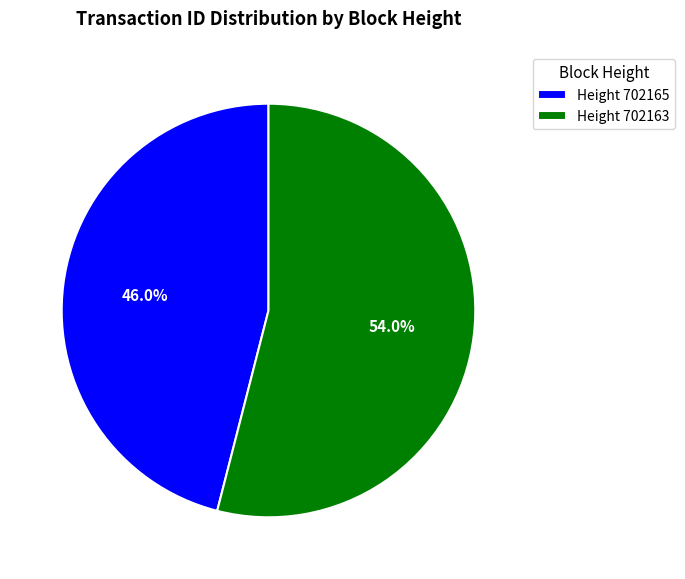

Between Height 702165 and Height 702163, which is larger?

Height 702163